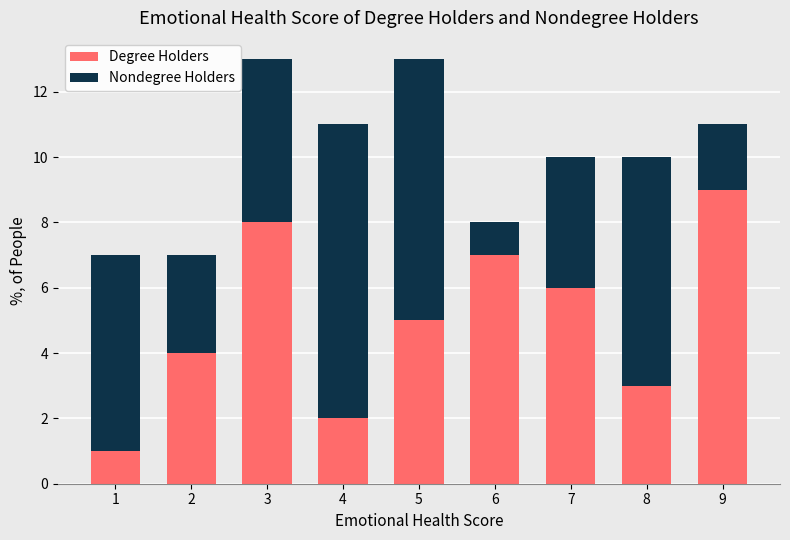

List the labels in order of Degree Holders value, smallest first.

1, 4, 8, 2, 5, 7, 6, 3, 9